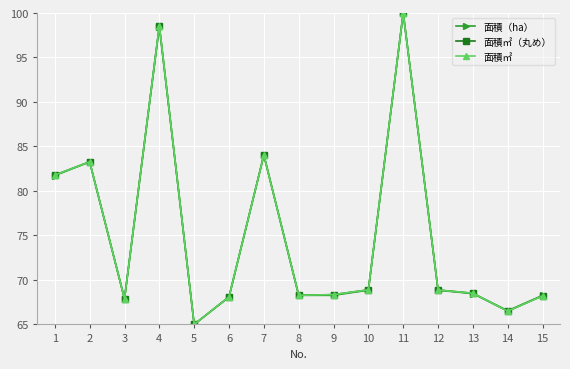

At which category does 面積㎡ reach its first local peak?

2